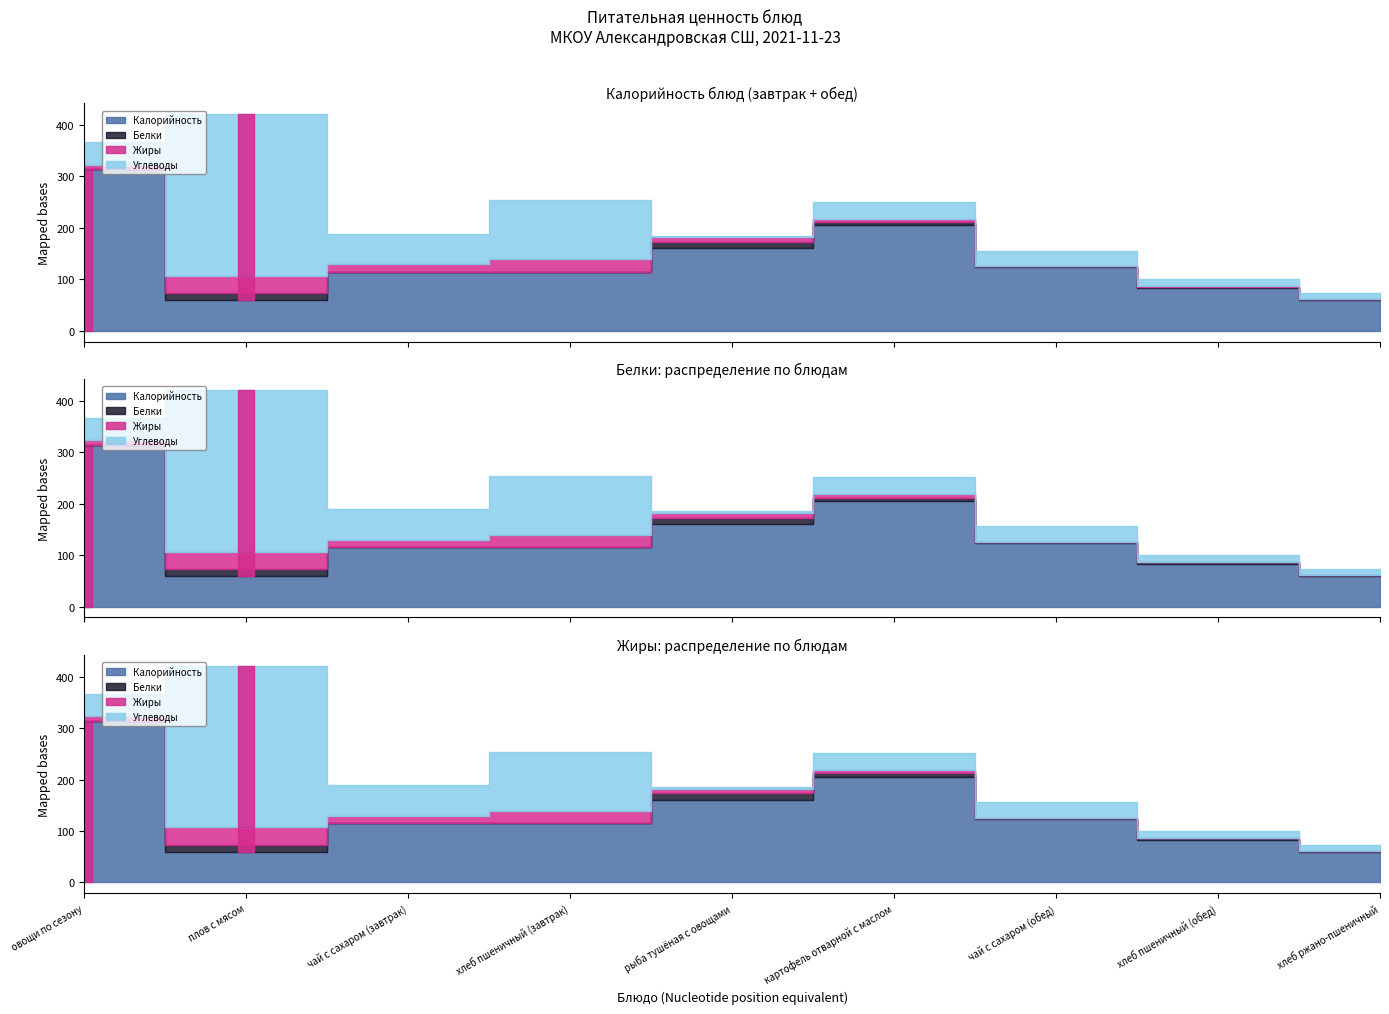

True or false: Углеводы has more than 0 interior local peaks.

True